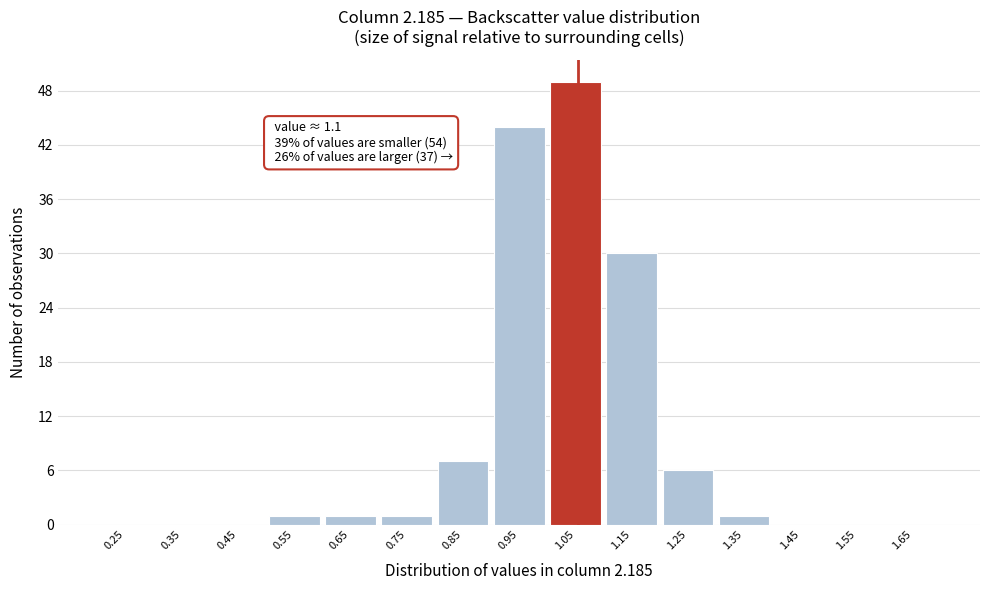

Reading left to right, what are all the values shown in this chart?

0.25=0	0.35=0	0.45=0	0.55=1	0.65=1	0.75=1	0.85=7	0.95=44	1.05=49	1.15=30	1.25=6	1.35=1	1.45=0	1.55=0	1.65=0